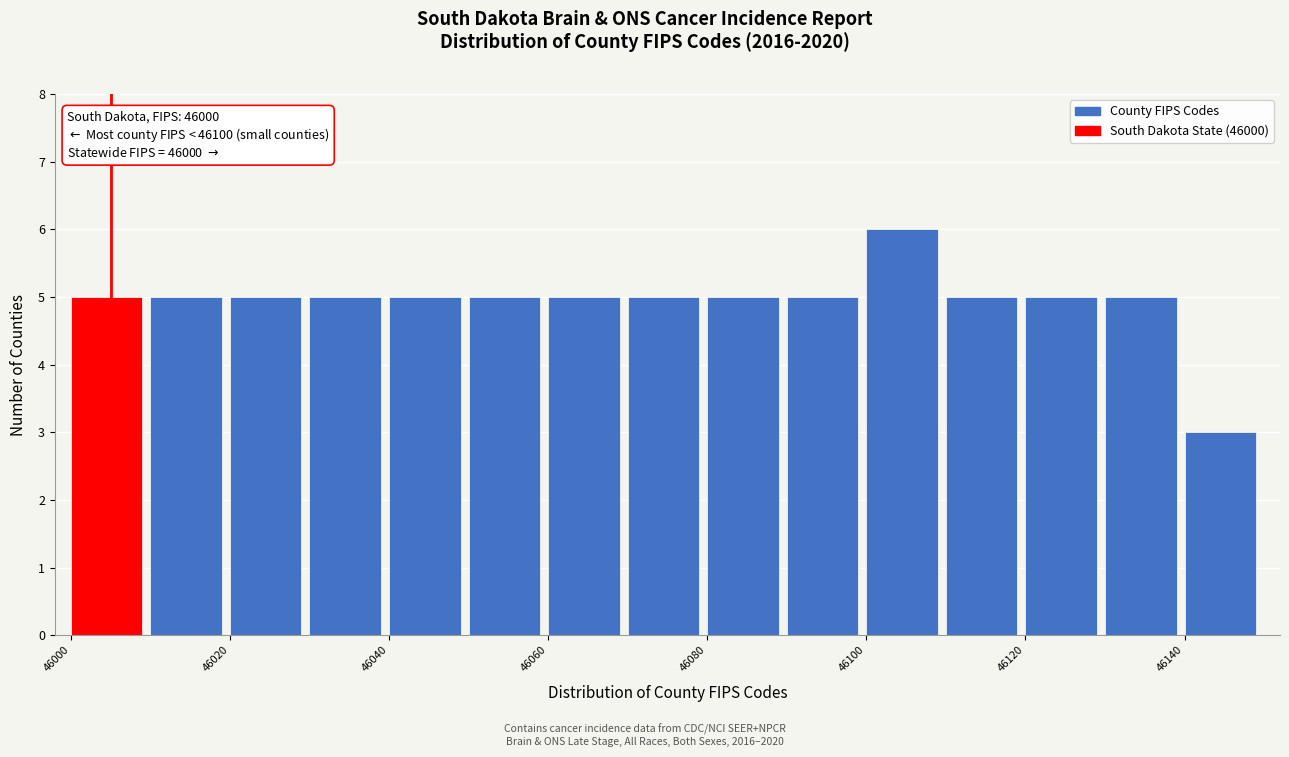

Over which range of the x-axis is the bar tallest?

46100 to 46110